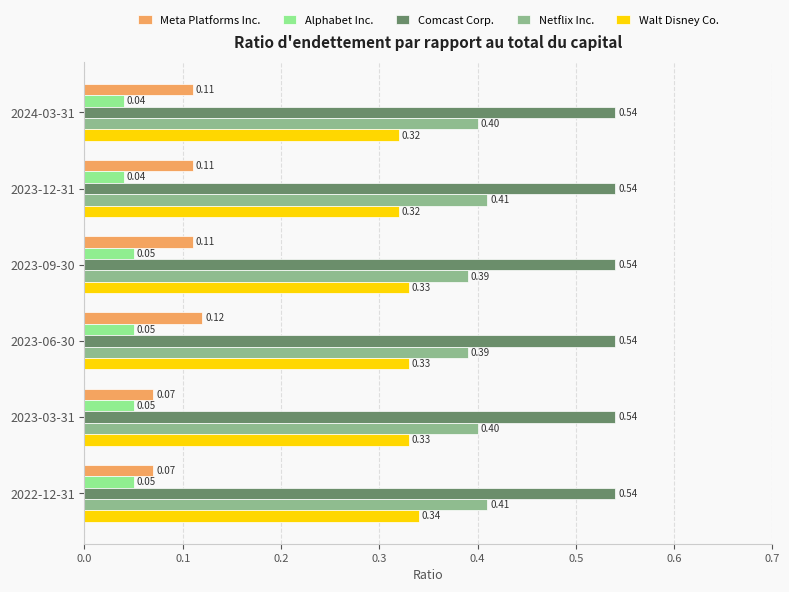

Rank the series by their maximum value, from lowest to highest.

Alphabet Inc., Meta Platforms Inc., Walt Disney Co., Netflix Inc., Comcast Corp.